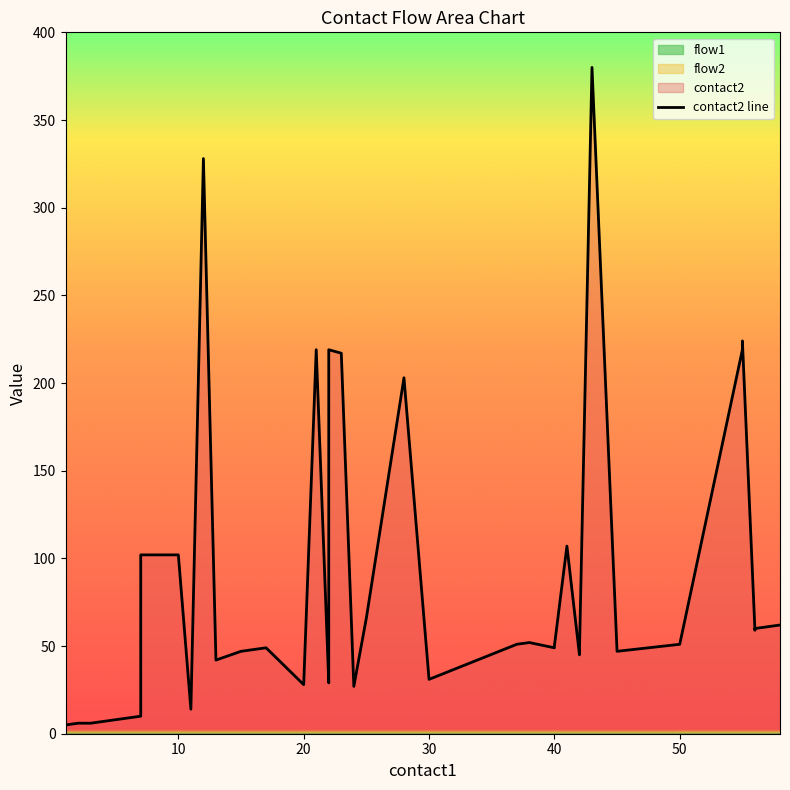

How many data points does each series have?

40